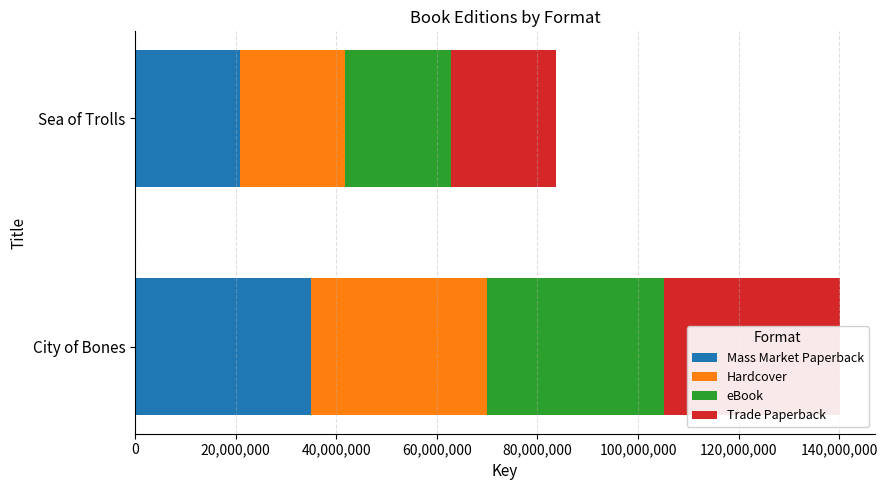

What position from the left is 0?

1